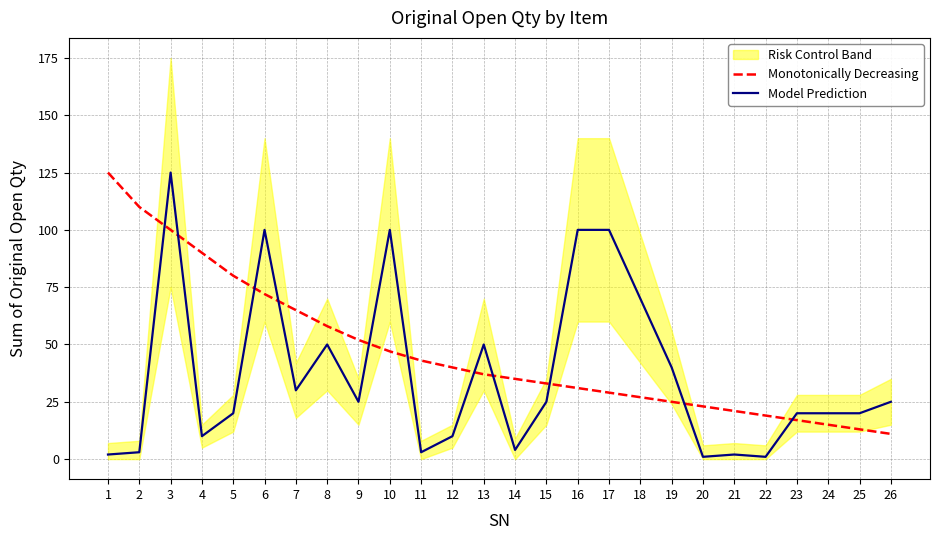

How many interior local valleys does the Model Prediction series have?

7